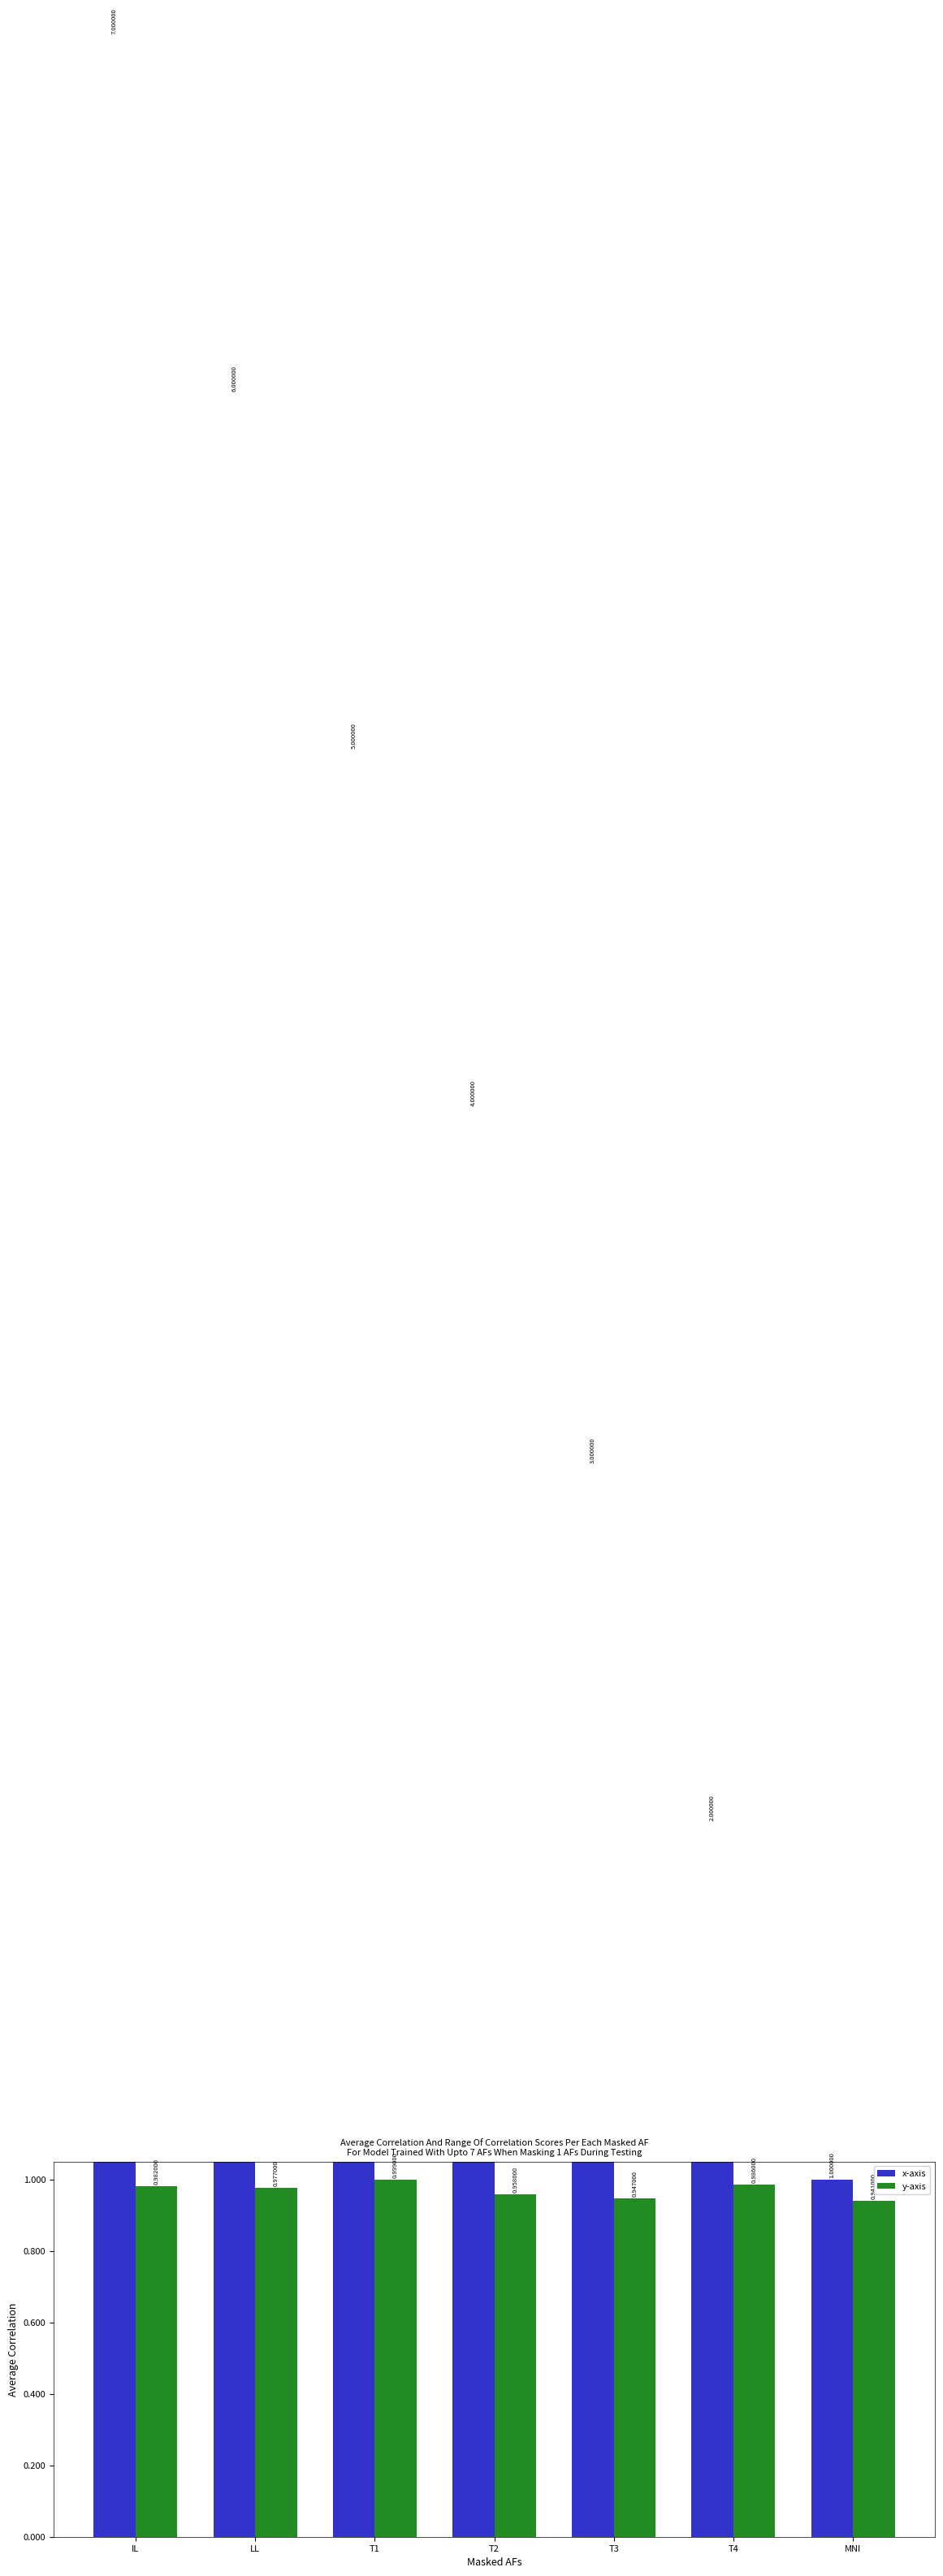

List the labels in order of y-axis value, largest first.

T1, T4, IL, LL, T2, T3, MNI